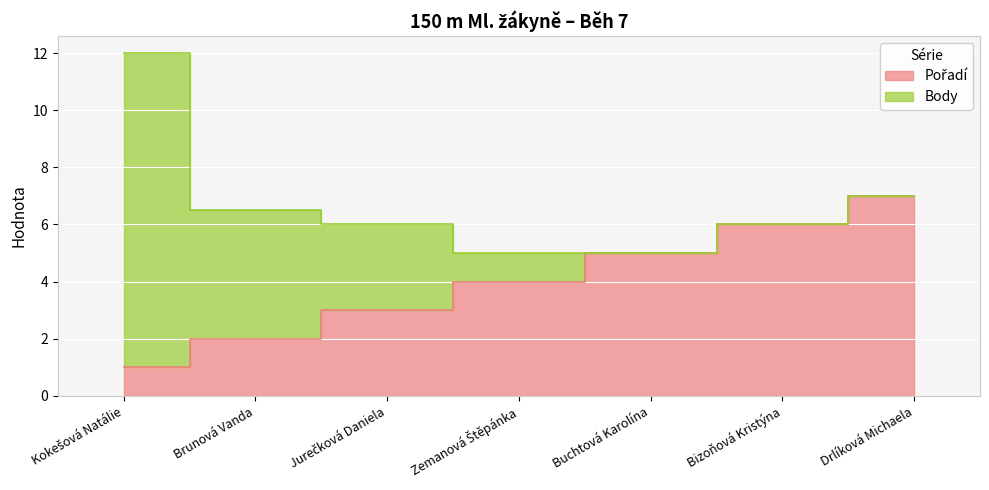

Rank the categories by value from highest to lowest.

Drlíková Michaela, Bizoňová Kristýna, Buchtová Karolína, Zemanová Štěpánka, Jurečková Daniela, Brunová Vanda, Kokešová Natálie